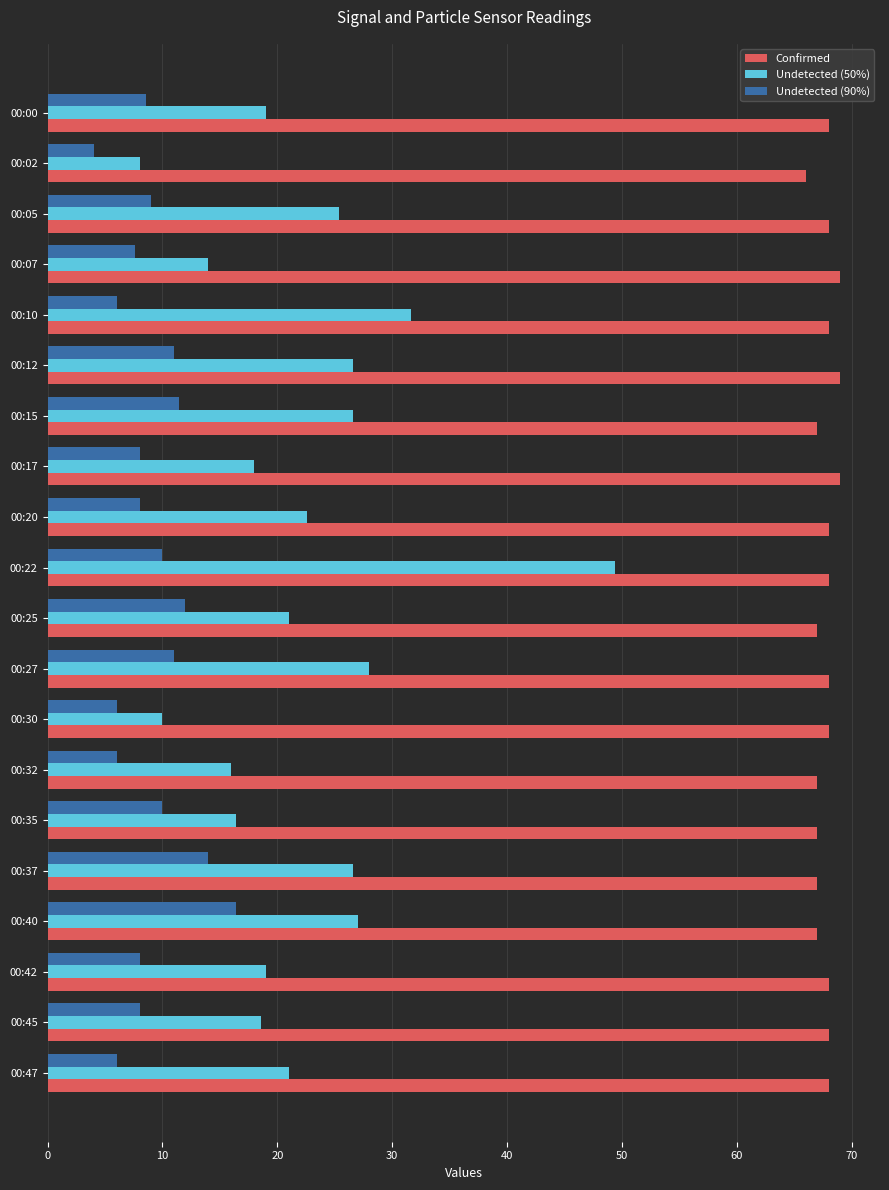

Rank the series by their maximum value, from lowest to highest.

Undetected (90%), Undetected (50%), Confirmed